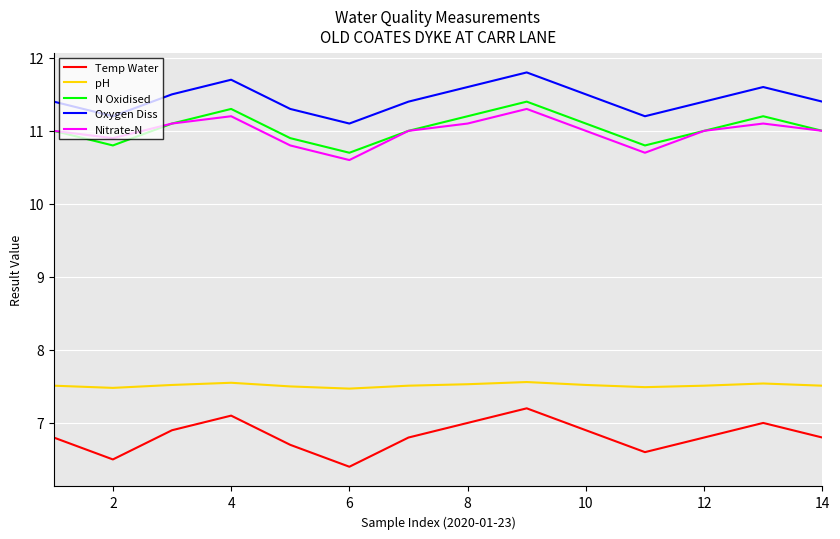

What is the smallest value displayed?

6.4